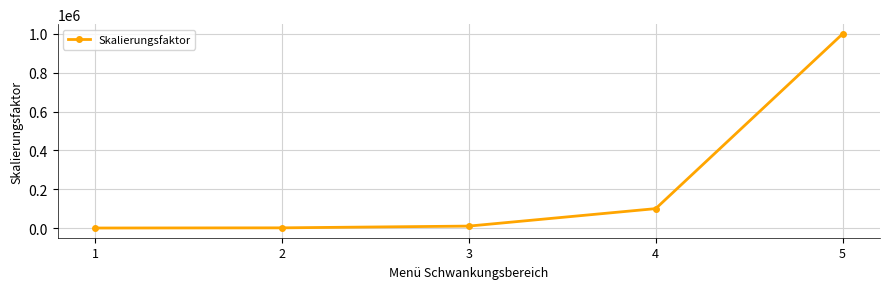

Count the number of categories in the chart.

5